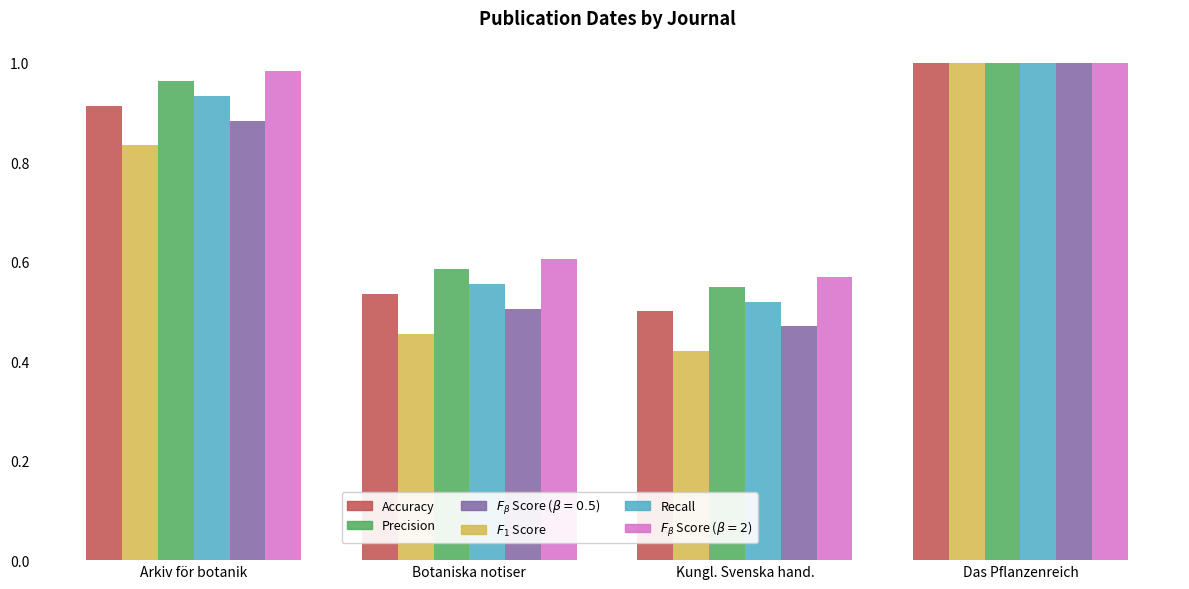

Which category has the lowest value across all series?

Kungl. Svenska hand.